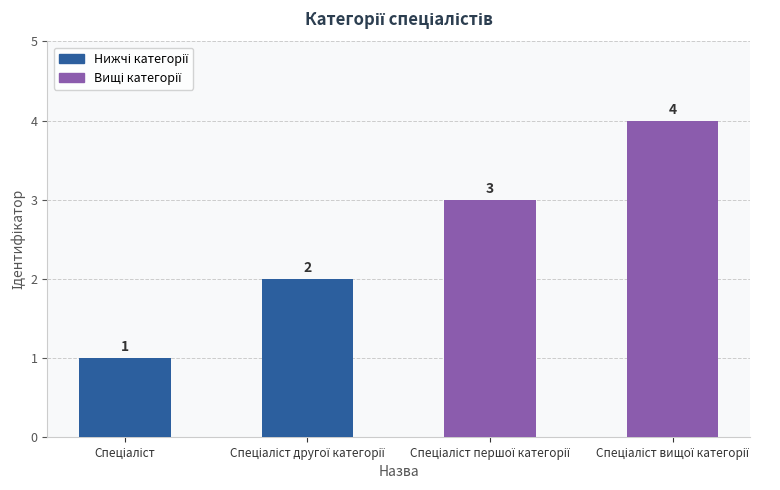

What is the sum of all values?

10